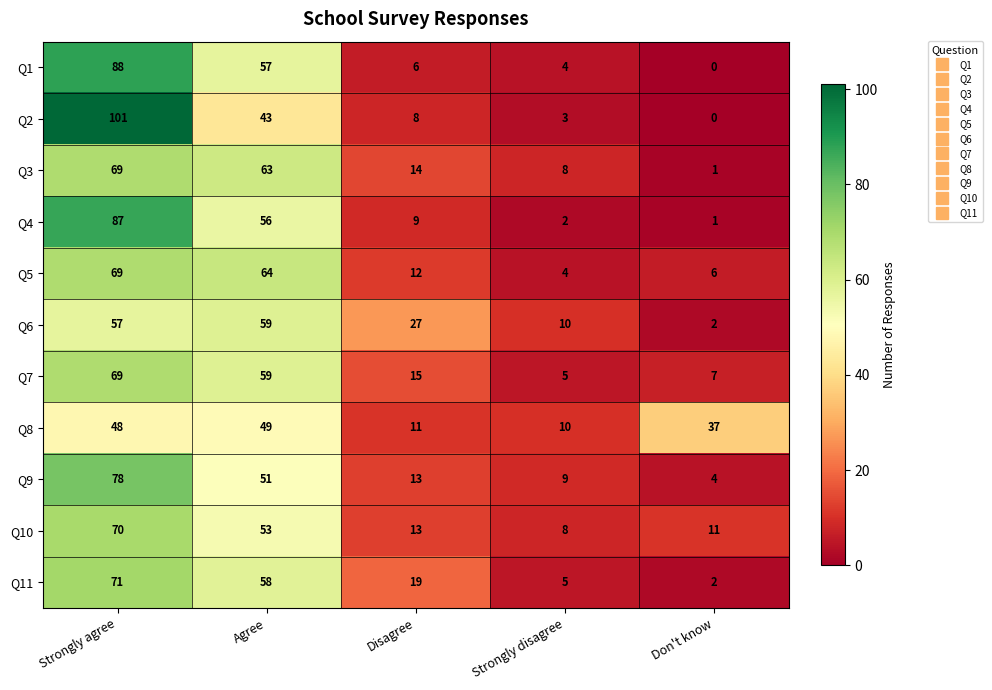

At which label does Q3 first exceed 14?

Strongly agree